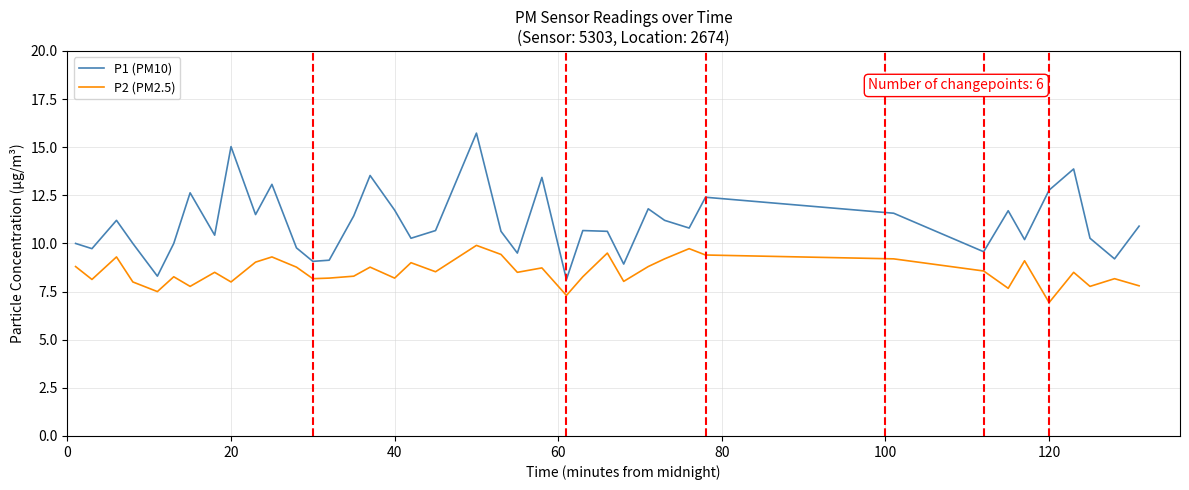

What is the minimum value for P2 (PM2.5)?

6.9